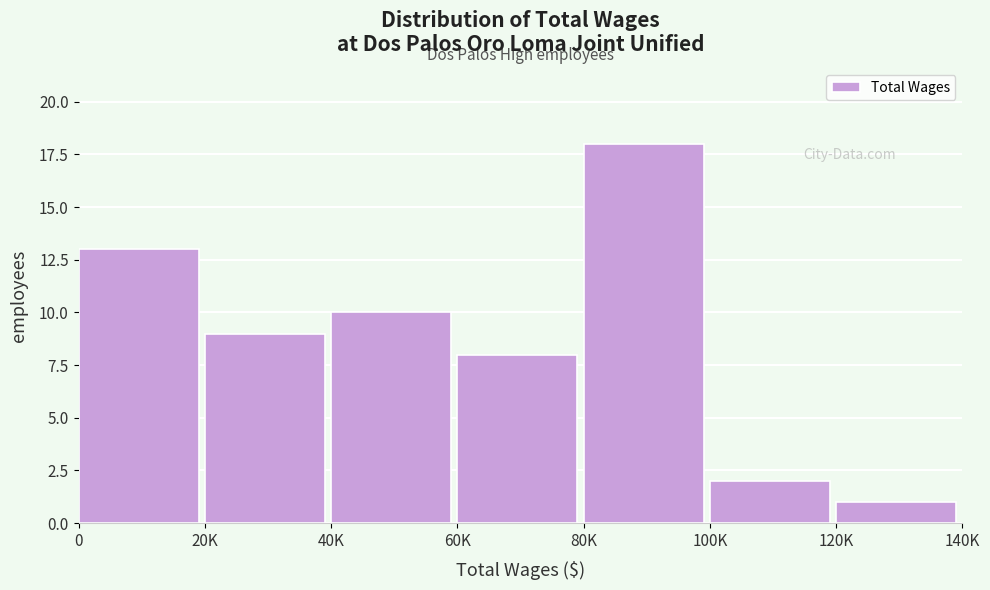

Reading right to left, transcribe all the data shown in this chart.

120K=1	100K=2	80K=18	60K=8	40K=10	20K=9	0=13